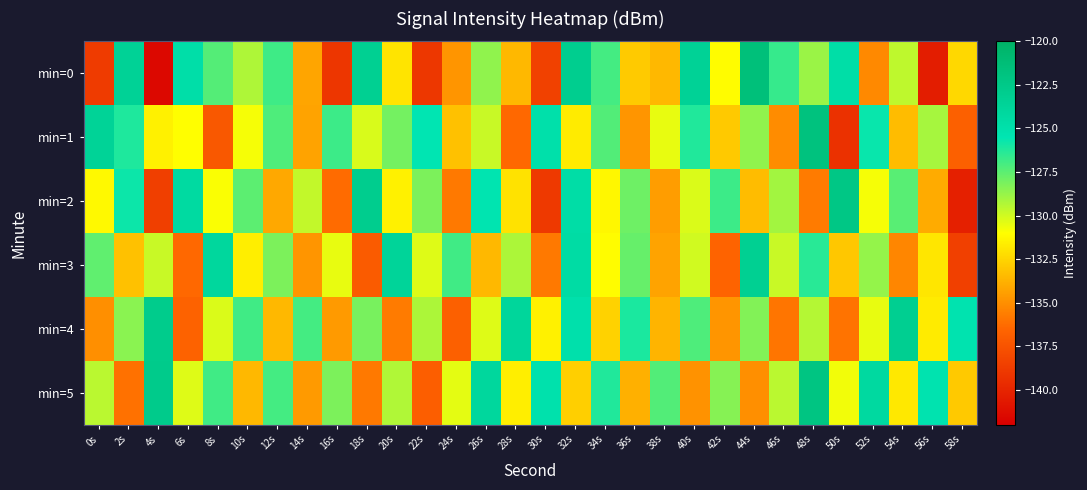

Count the number of data series in this chart.

6